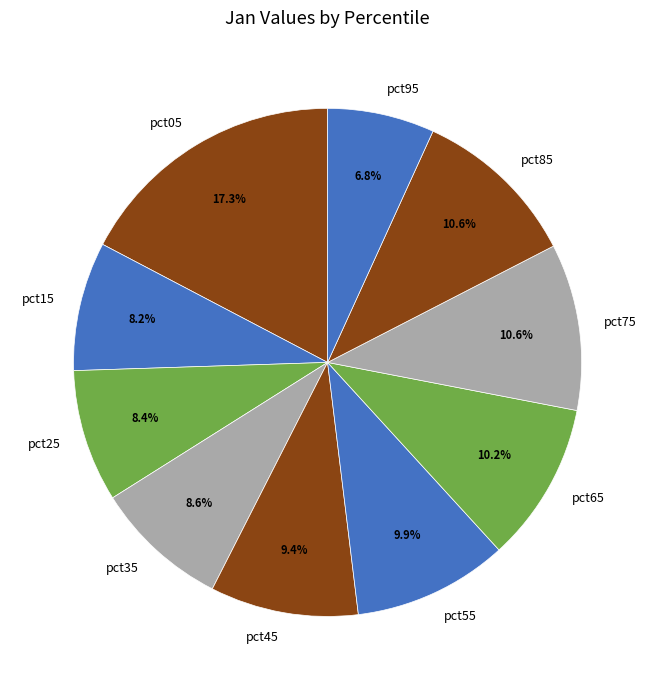

Which has a higher value, pct75 or pct95?

pct75